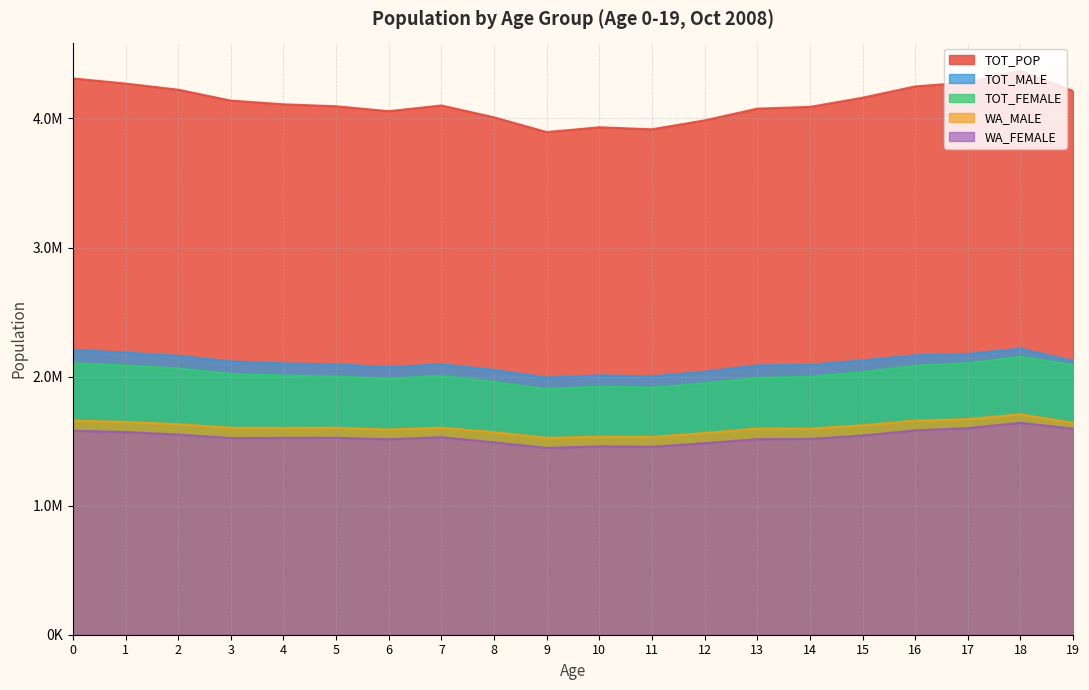

What is the difference between the maximum and second lowest values in the TOT_FEMALE series?

239205